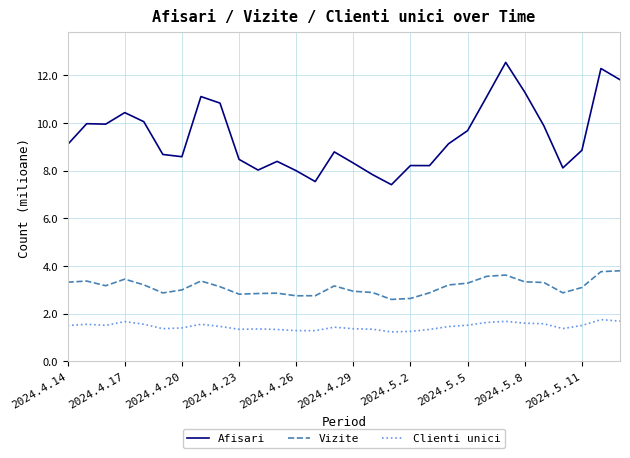

True or false: Vizite and Clienti unici intersect in this chart.

False